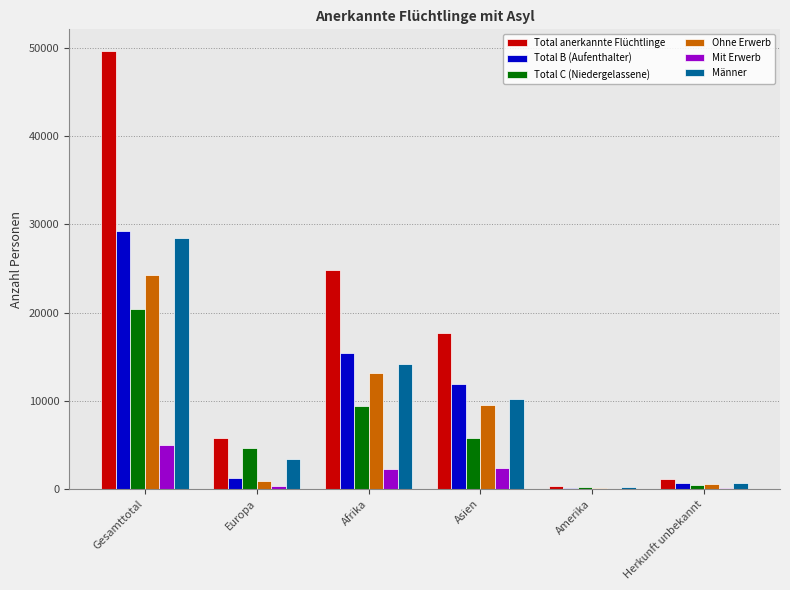

Count the number of categories in the chart.

6